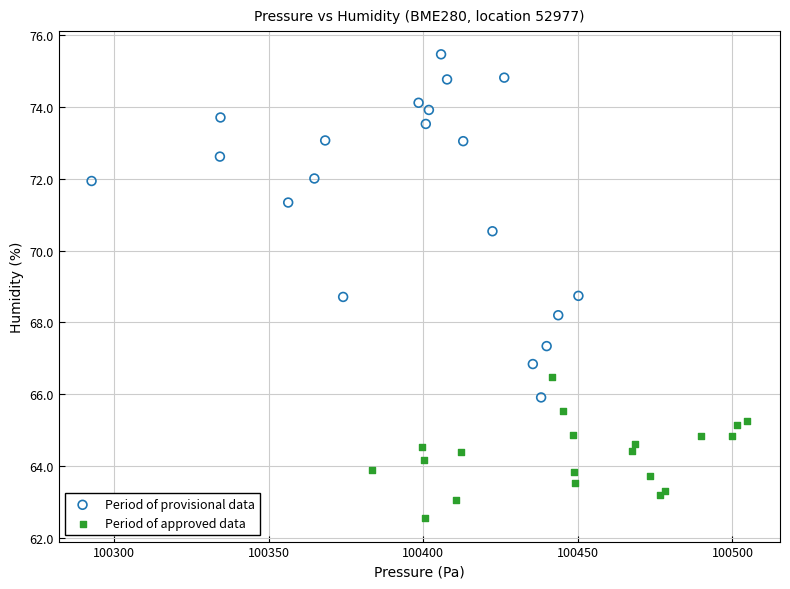

Which series reaches the maximum Y coordinate?

Period of provisional data